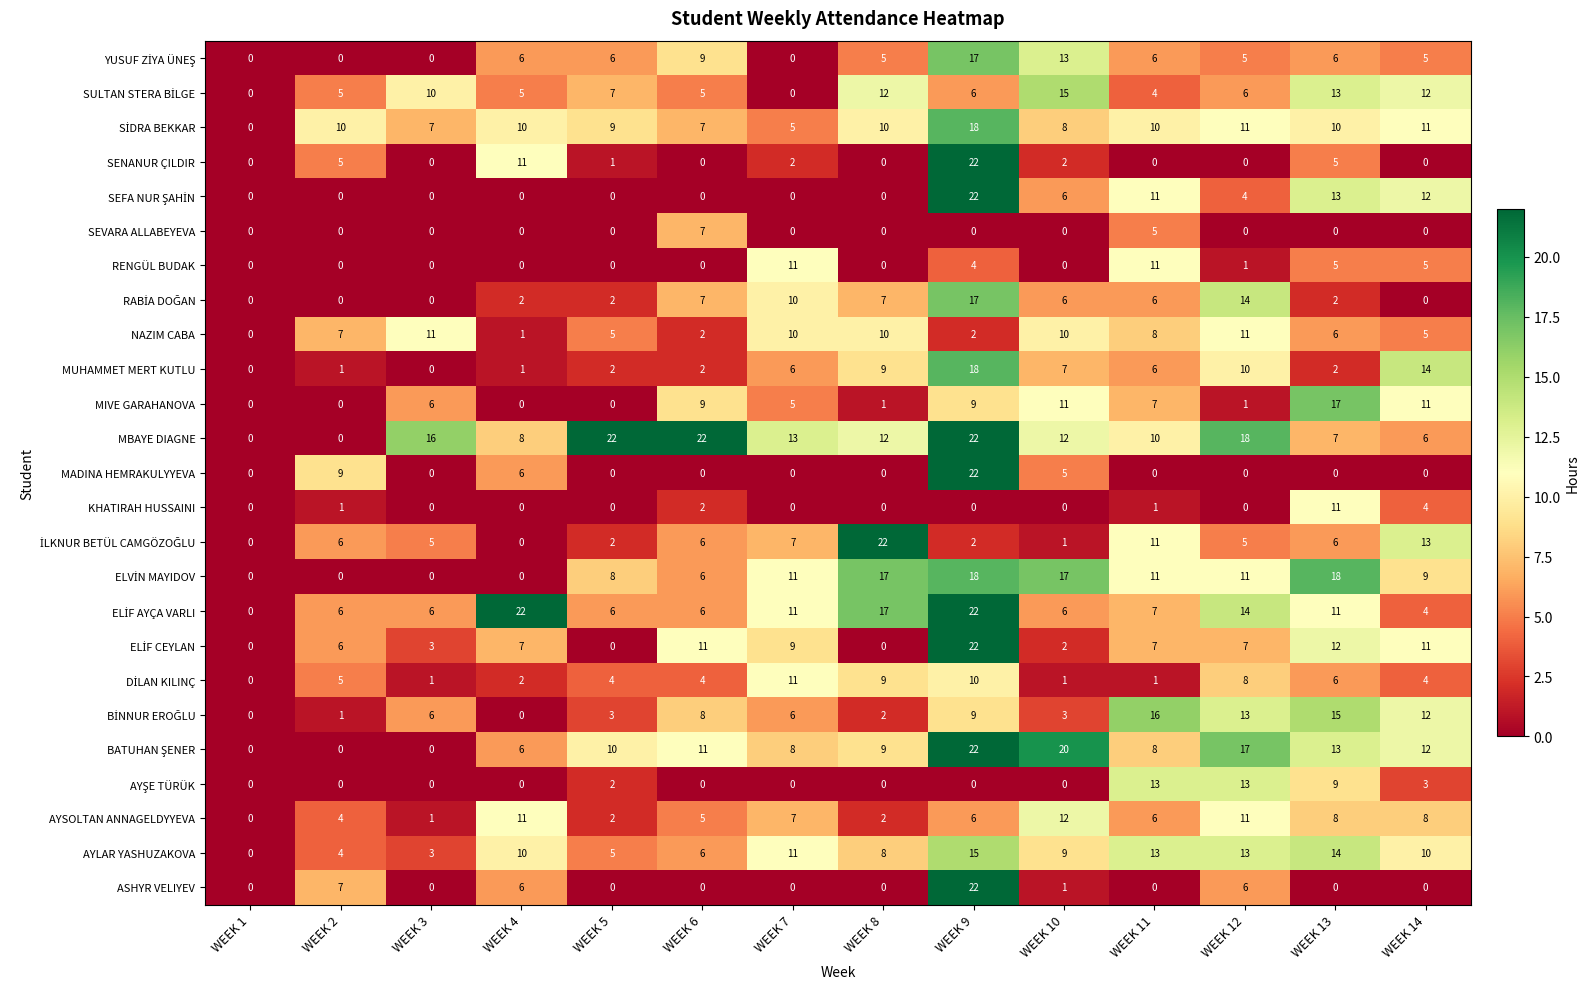

How many data points does each series have?

14